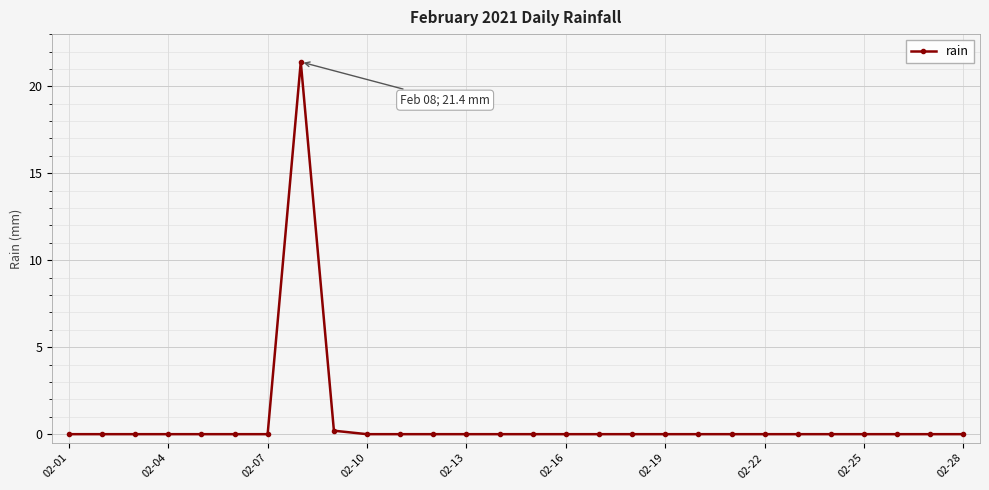

What is the maximum value shown in the chart?

21.4